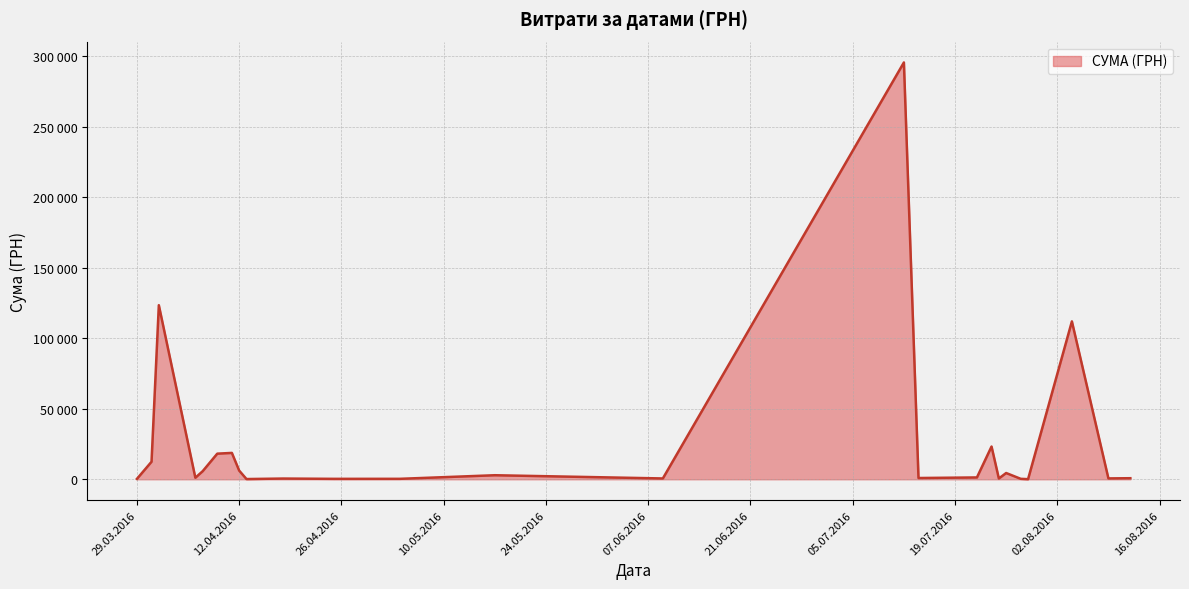

Is this an area chart (filled region under the line)?

Yes